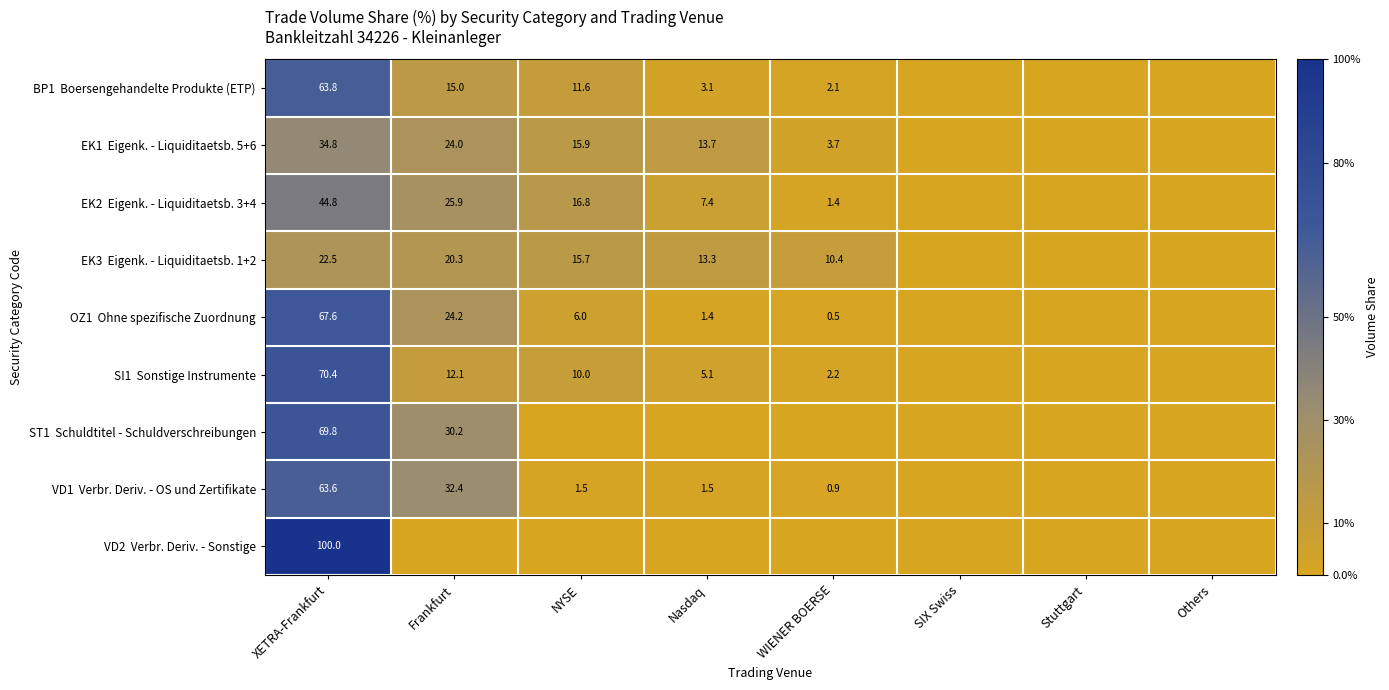

How many categories are shown in the chart?

8